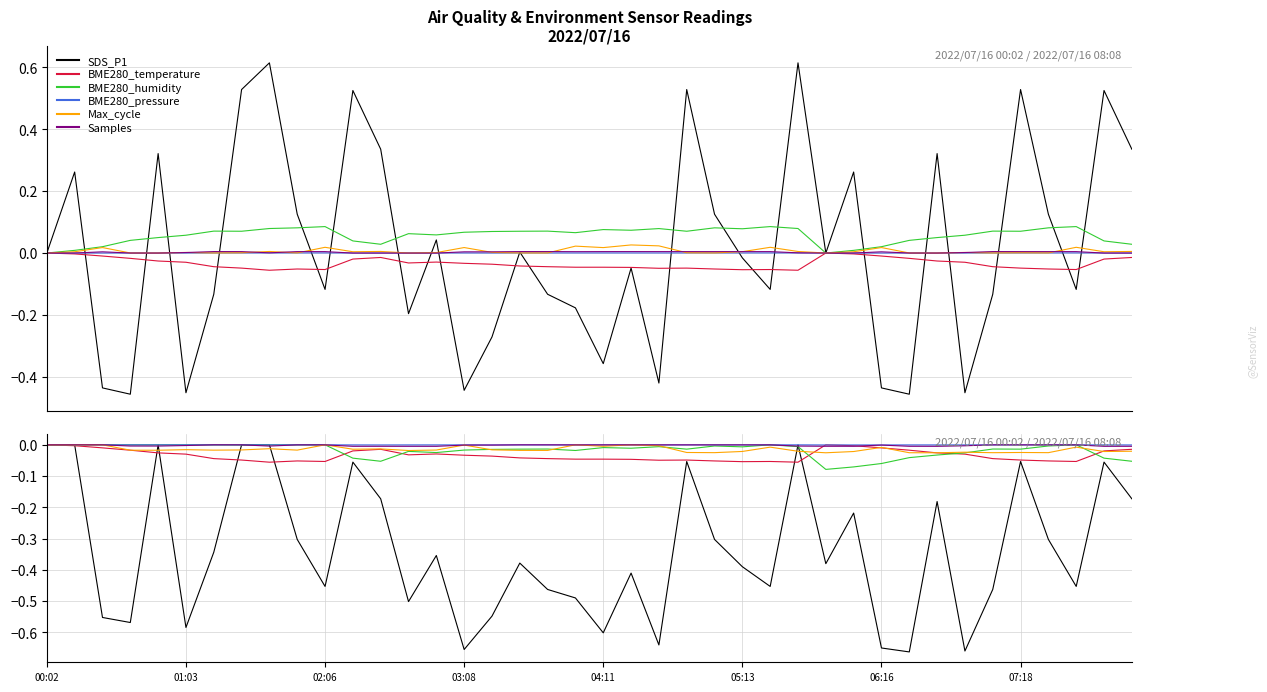

What position from the left is 36?

37